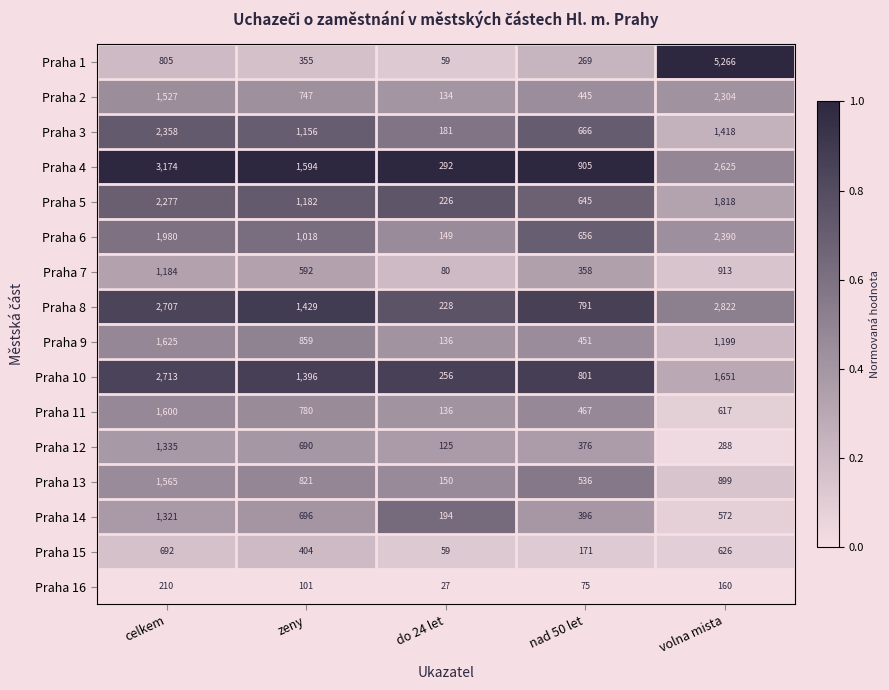

What is the total value across all series at do 24 let?

2432